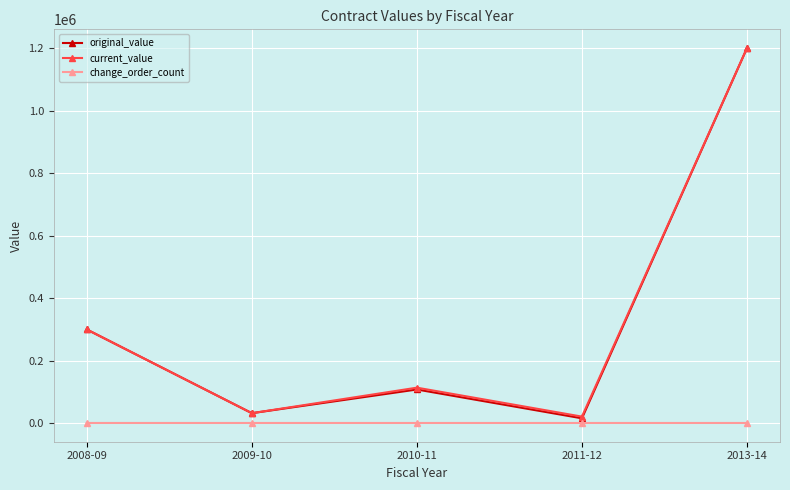

At which category does the chart reach its peak across all series?

2013-14